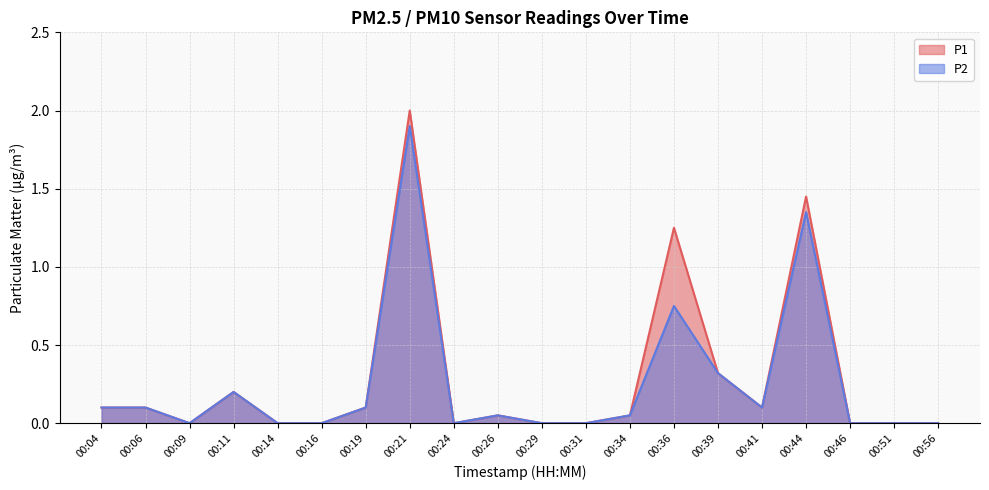

At which category is the sum across all series the highest?

00:21